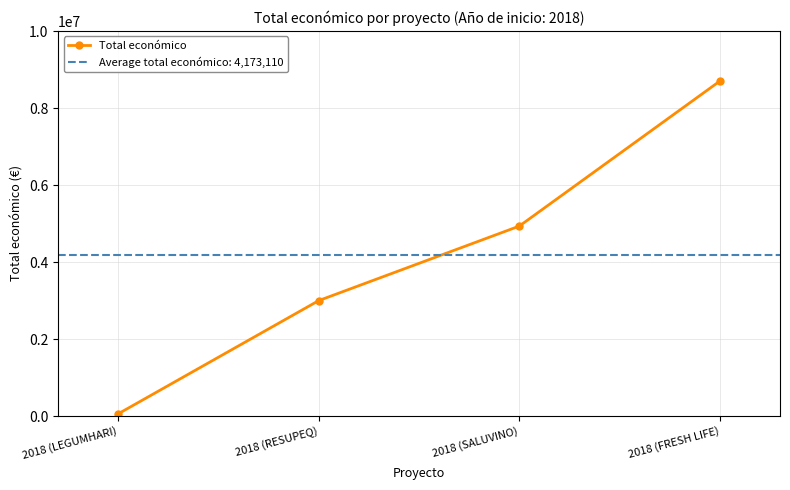

Count the values in the range 2999012 to 8701686.

3